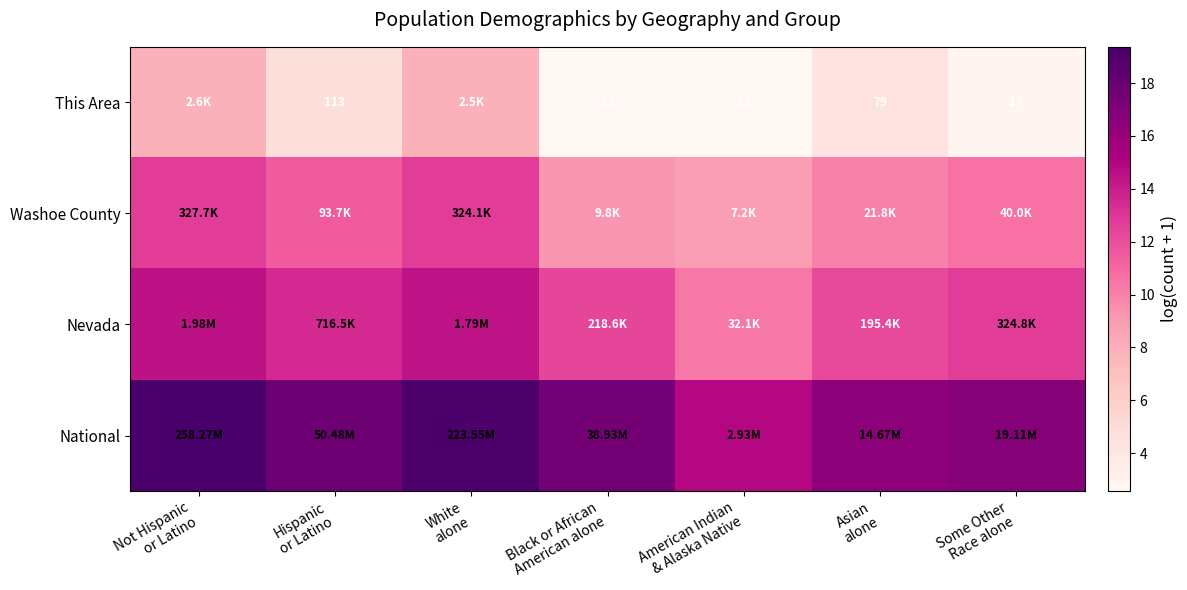

How many values in the Nevada series are below 12?

1